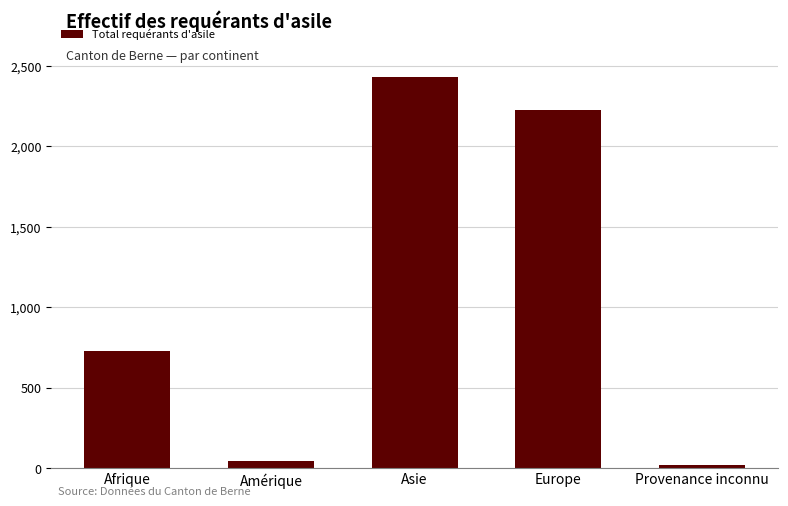

The chart shows a value of 2432 at Asie. True or false?

True